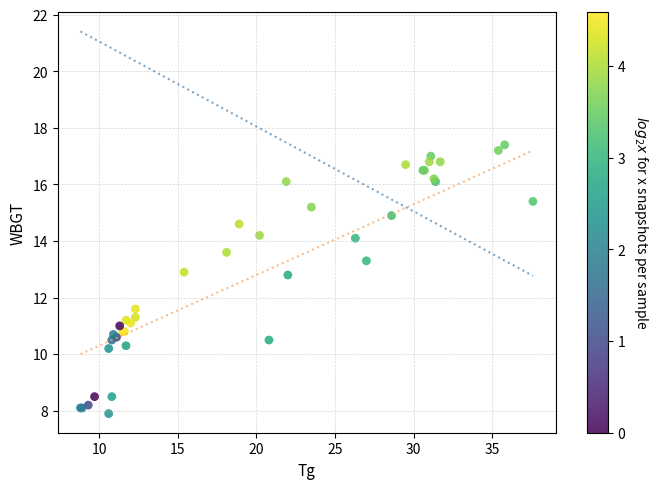

What Y value in the scatter plot is closest to 12?

11.6